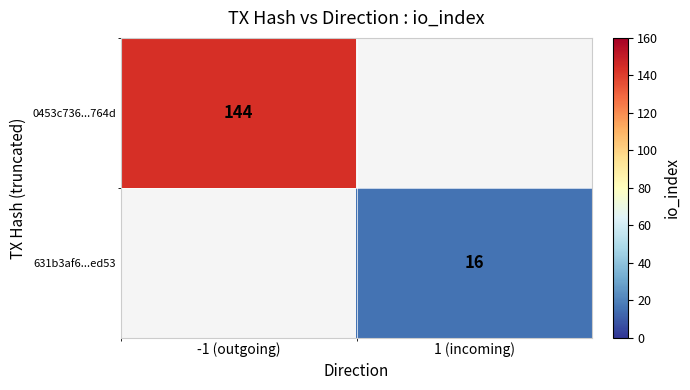

Is it true that 631b3af6...ed53 equals 21 at 1 (incoming)?

False